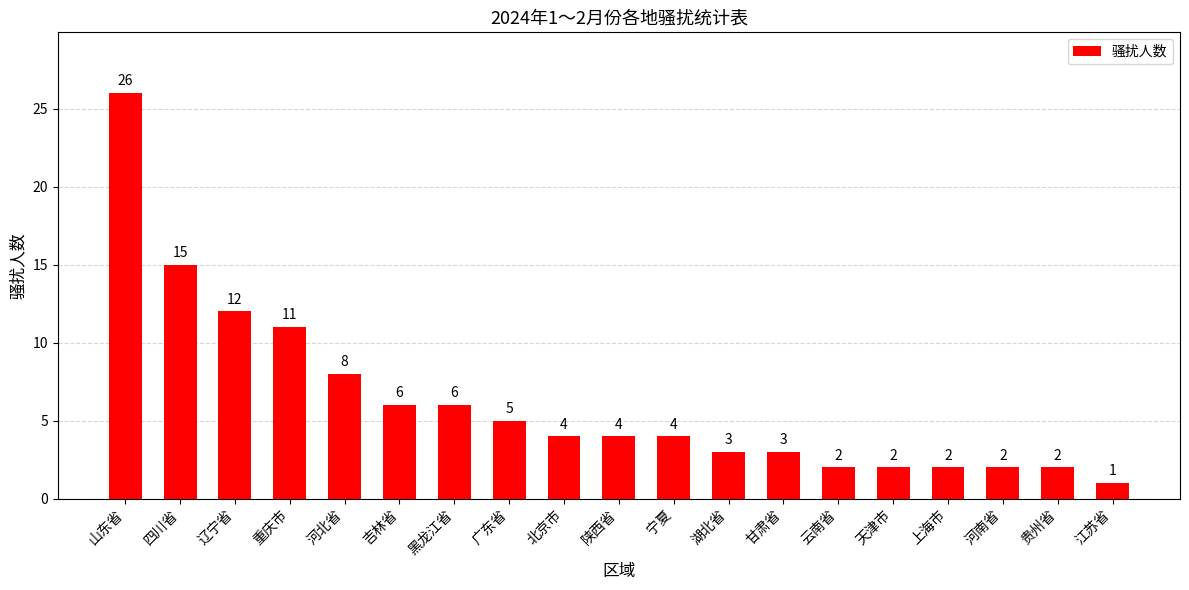

Reading left to right, list all the values displayed in this chart.

26	15	12	11	8	6	6	5	4	4	4	3	3	2	2	2	2	2	1